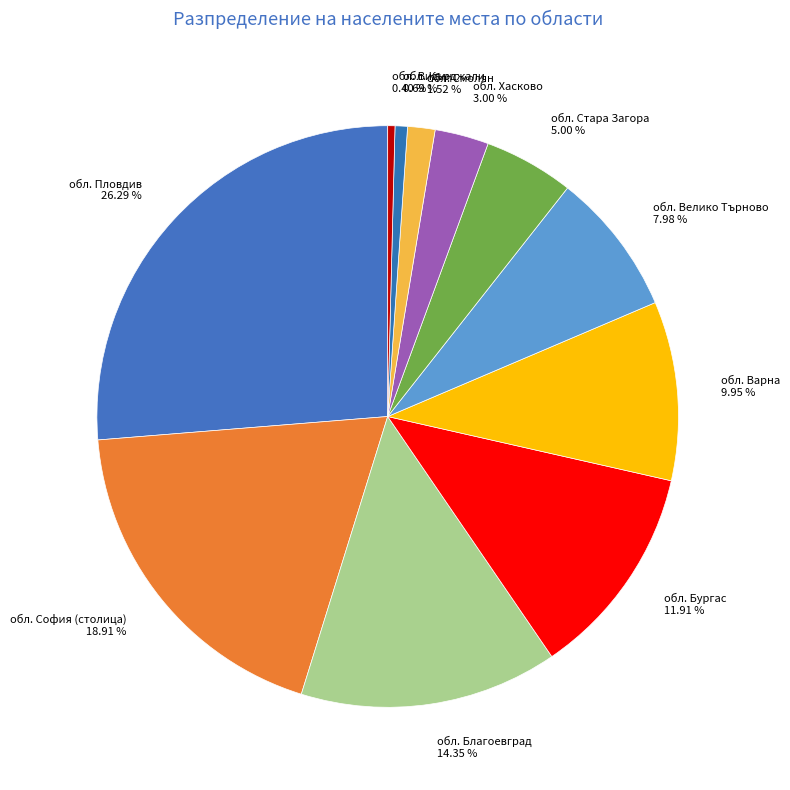

How many segments does this pie chart have?

11